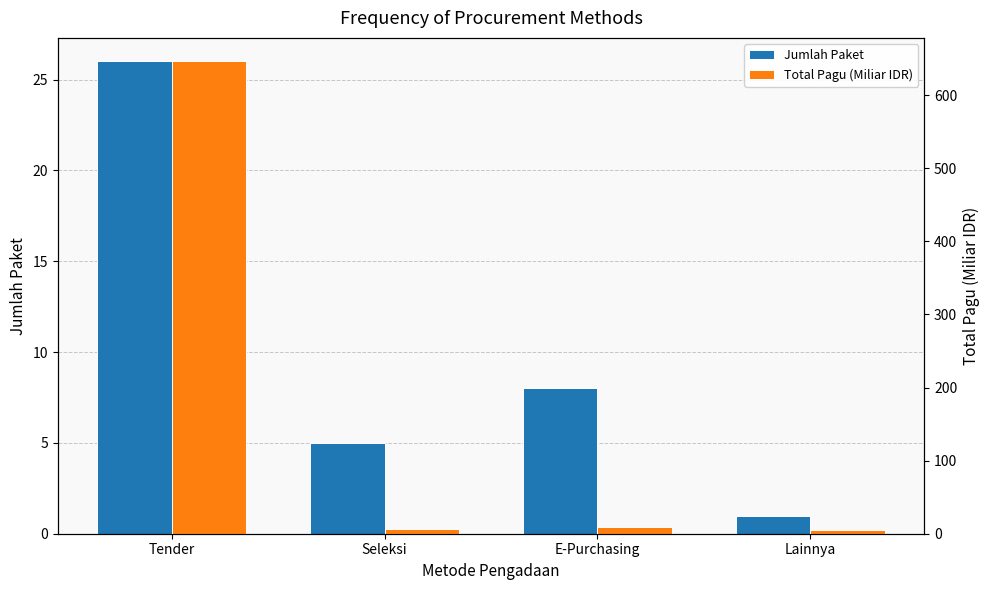

The Total Pagu (Miliar IDR) series shows 646.0 at Tender. True or false?

True